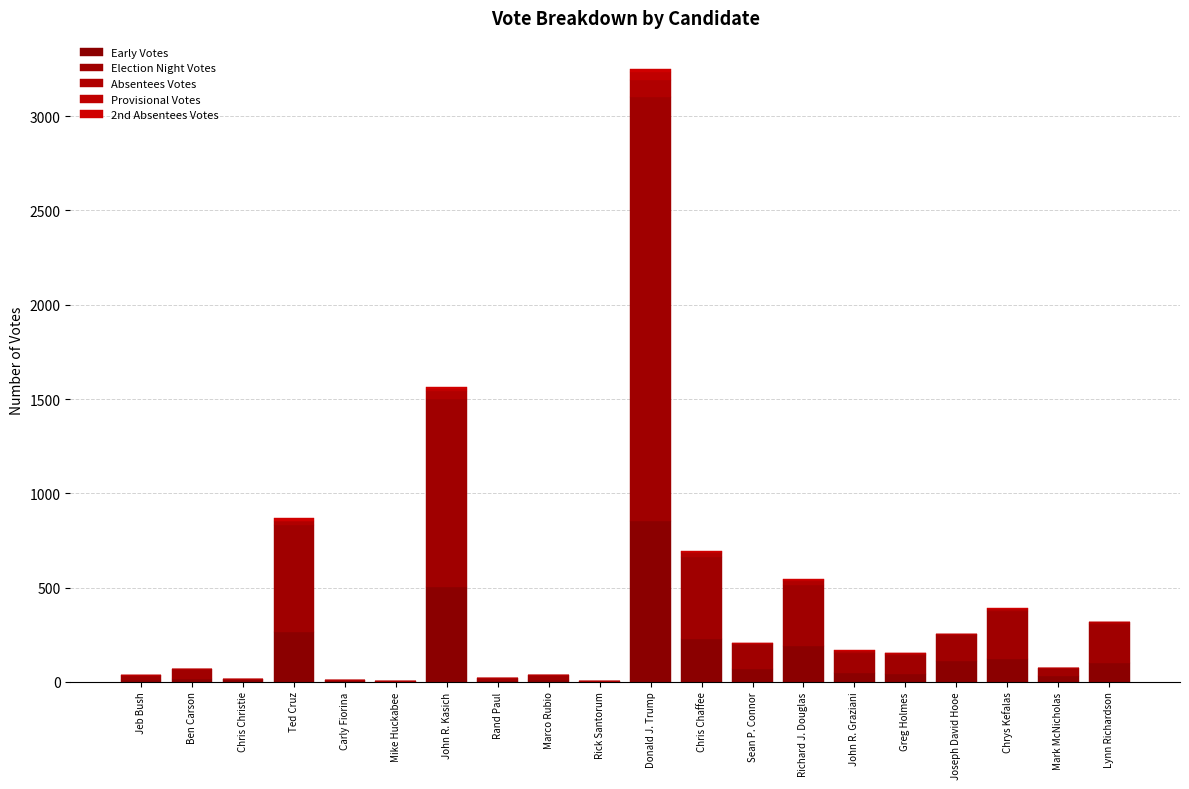

How many distinct data groups are displayed?

5